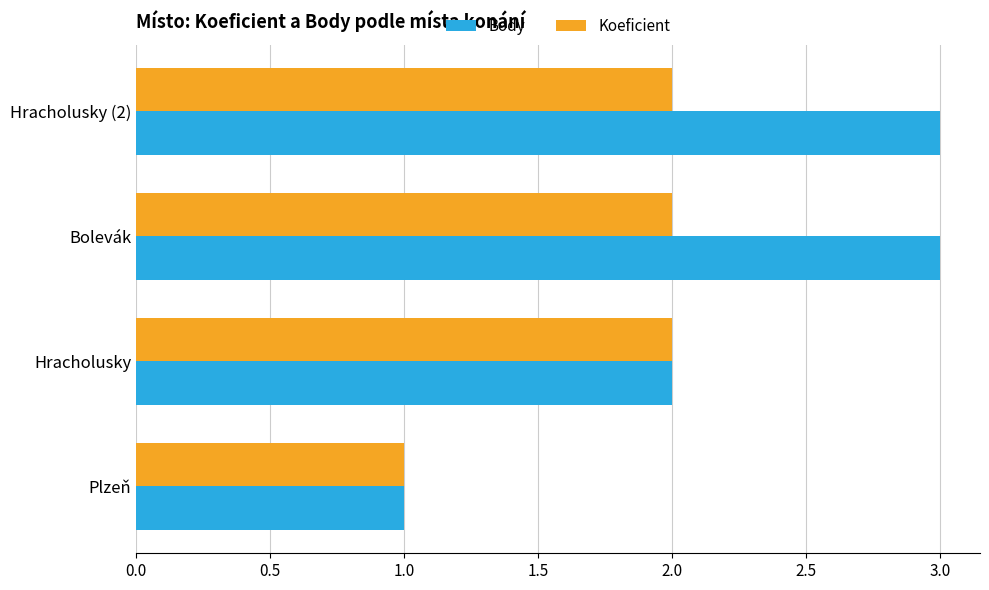

At which category does the chart reach its minimum across all series?

Plzeň